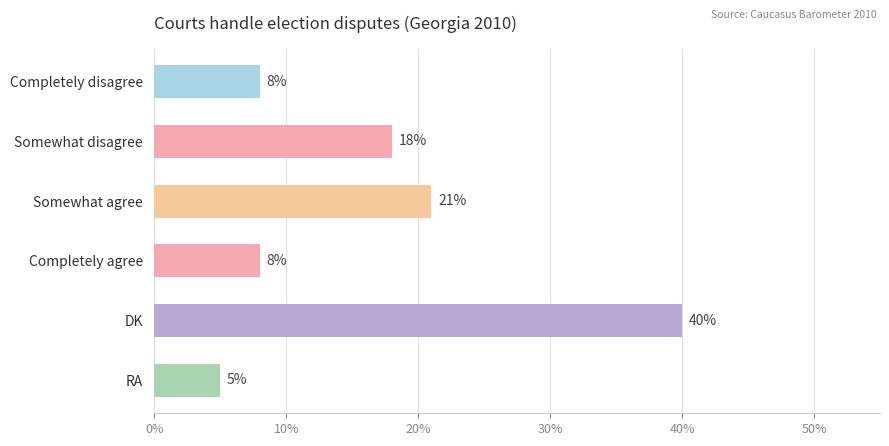

Count the number of data series in this chart.

1